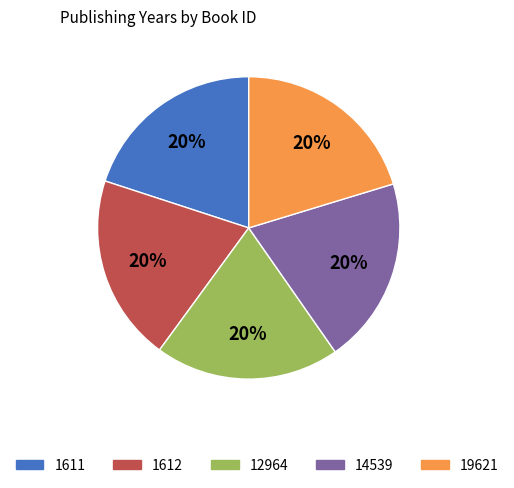

Approximately how many times larger is the value at 12964 compared to 1611?

1.0